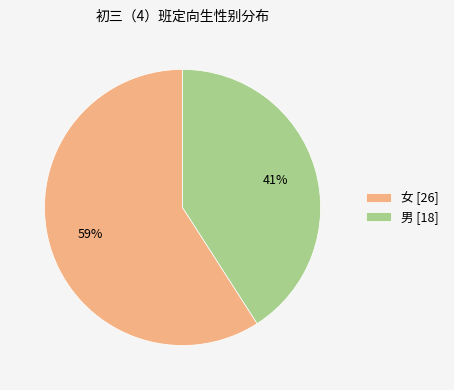

Is there any slice that represents more than half of the pie?

Yes